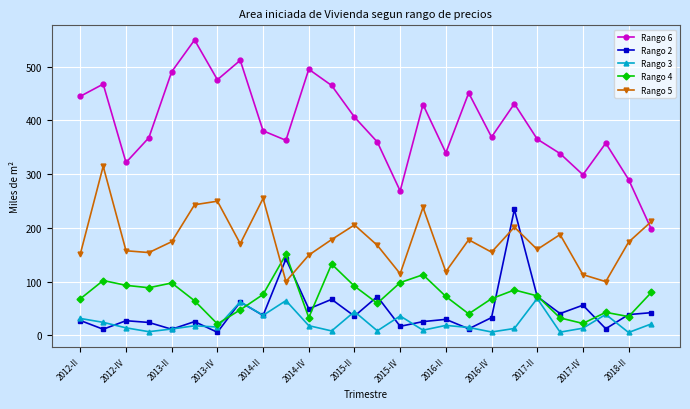

Which series has the largest range (max minus min)?

Rango 6